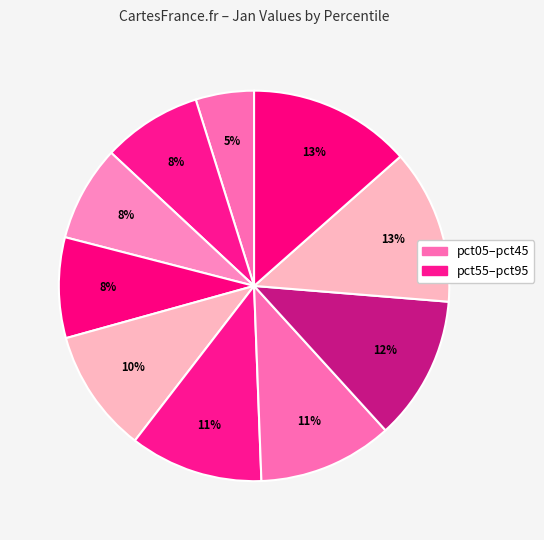

Is there a majority slice in this chart?

No